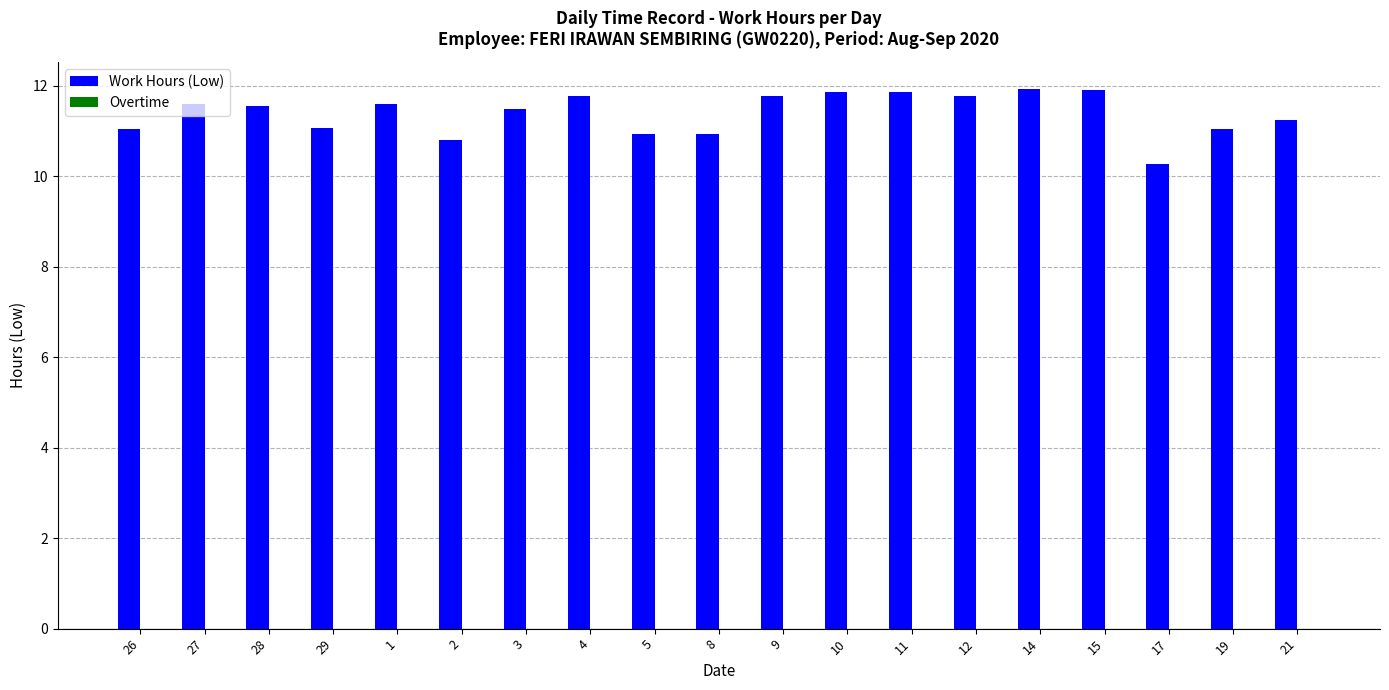

What position from the left is 21?

19